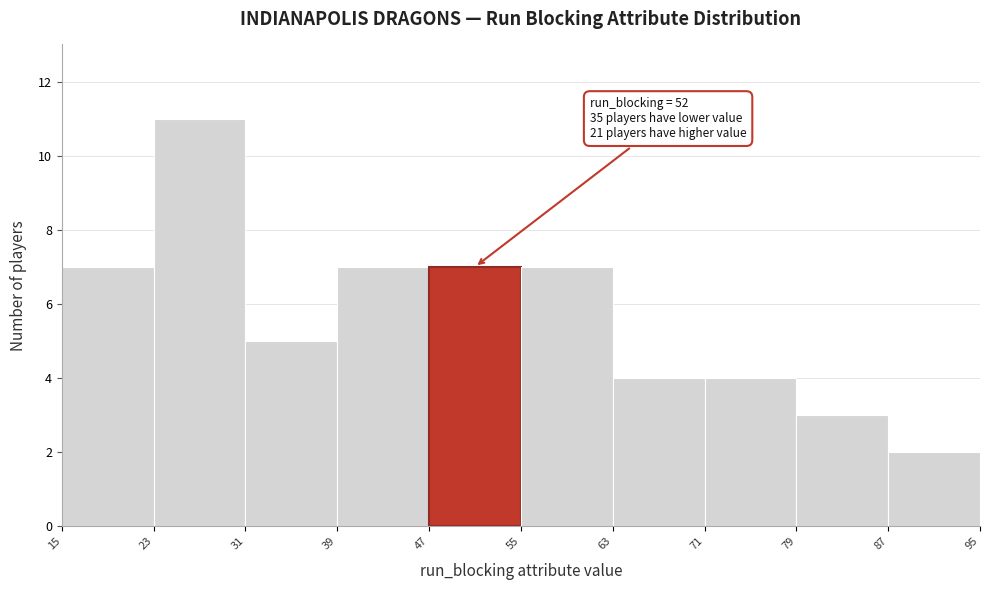

Over which range of the x-axis is the bar tallest?

23 to 31